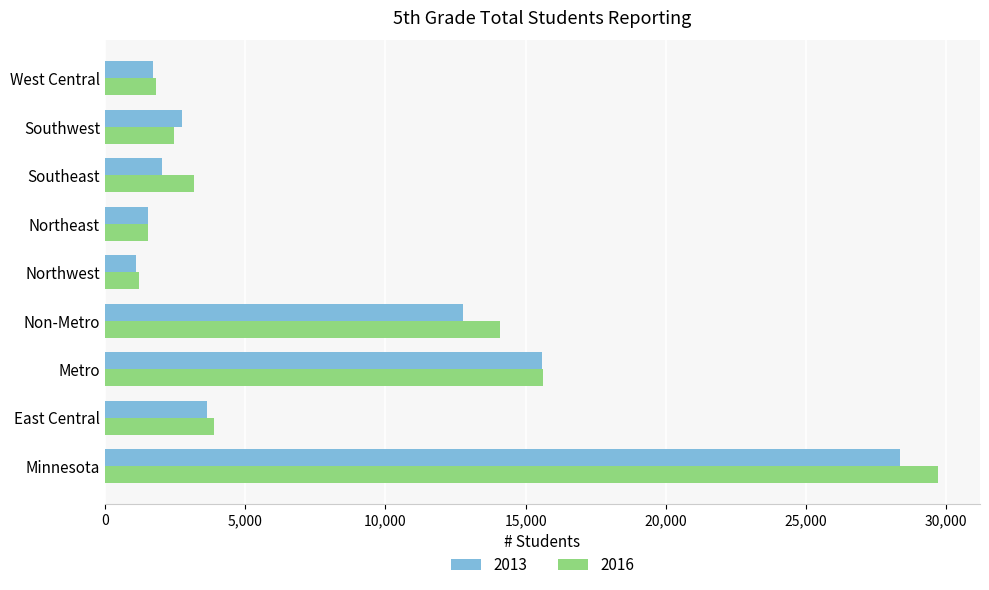

What is the average value of the 2016 series?

8171